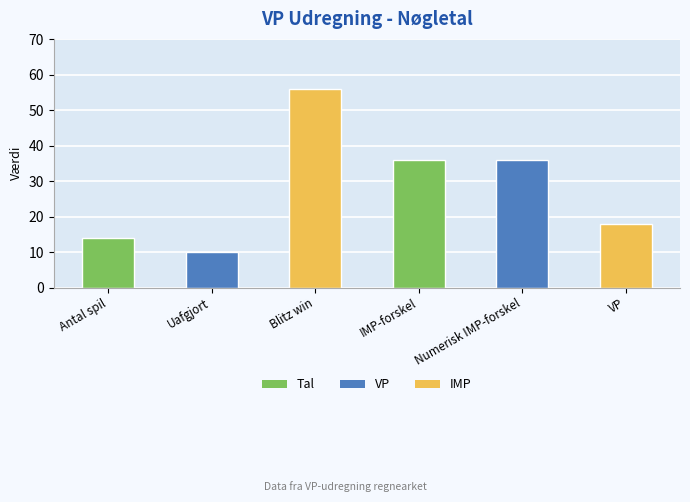

How many bars are there in total?

6